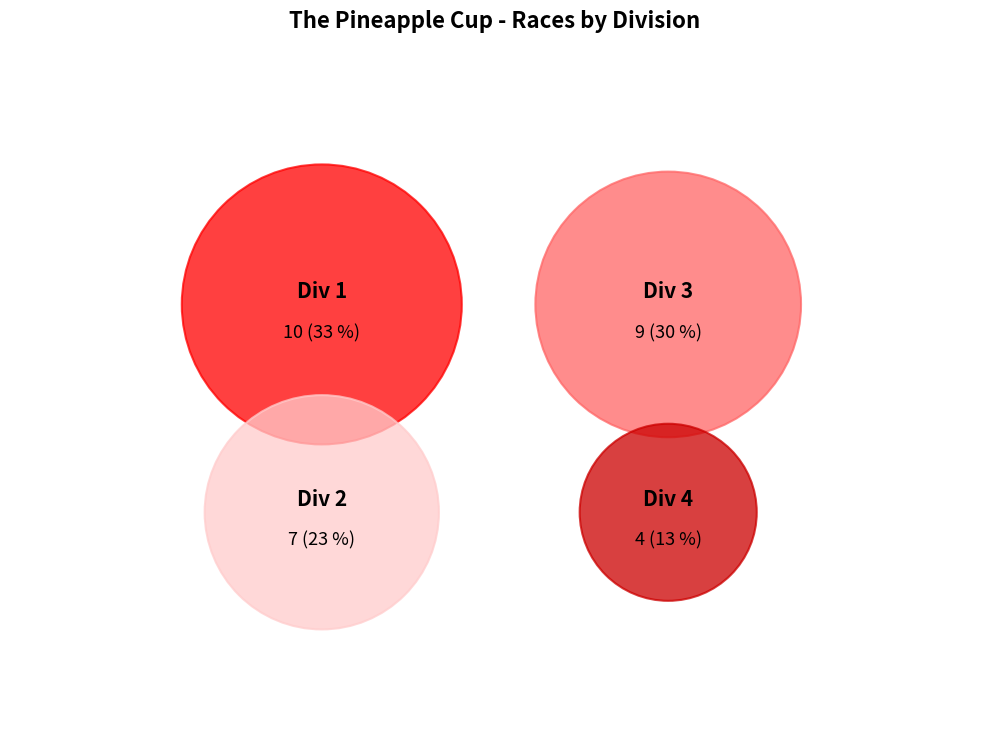

Rank the categories by value from highest to lowest.

Div 1, Div 3, Div 2, Div 4